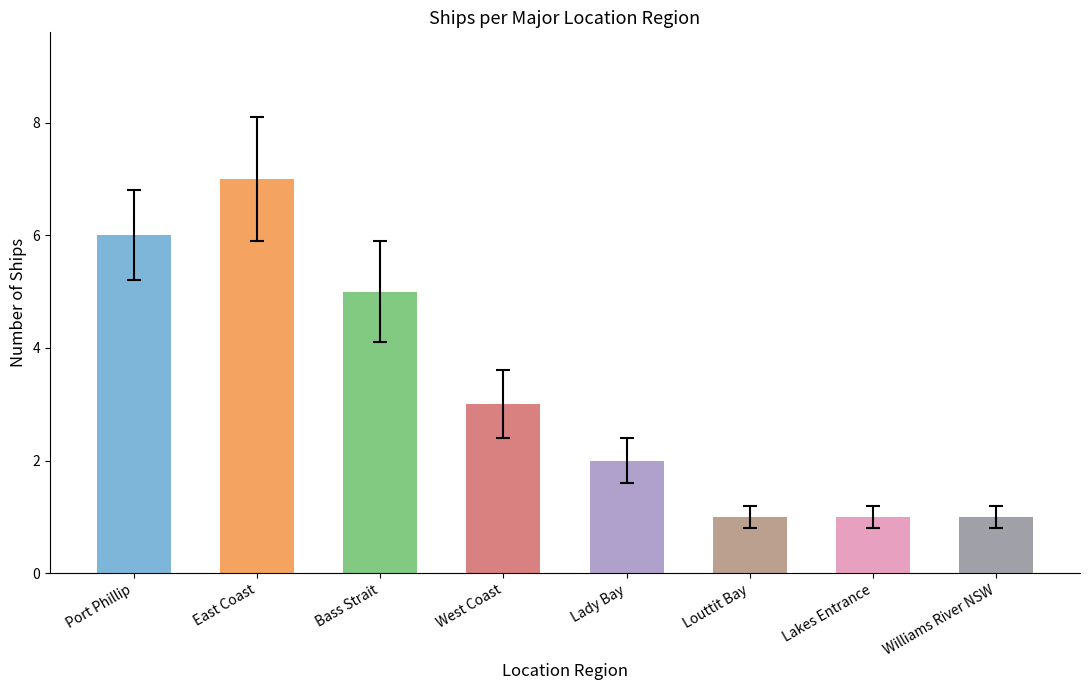

True or false: the data shows 8 at Bass Strait.

False